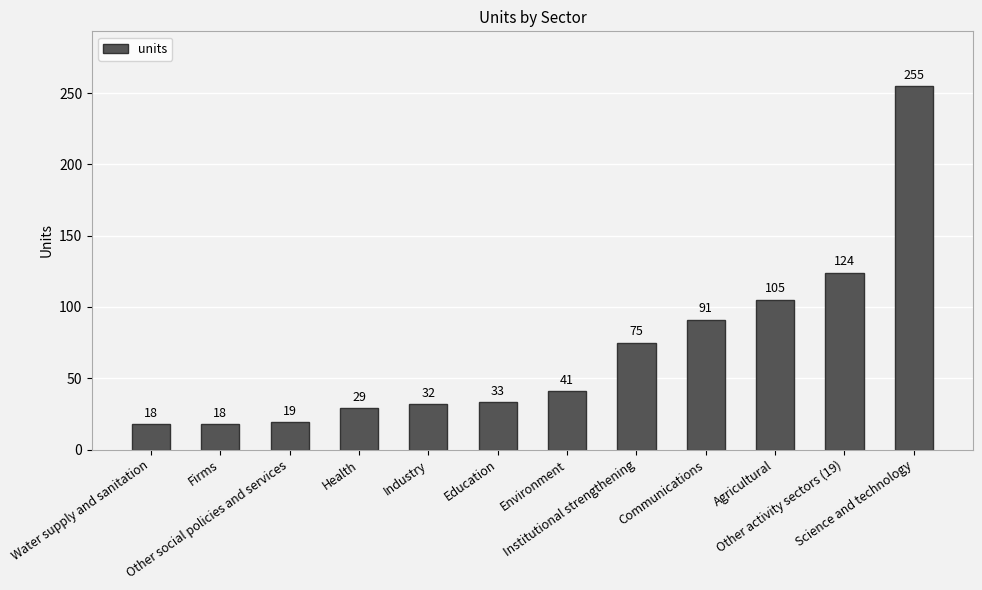

How many data points does each series have?

12